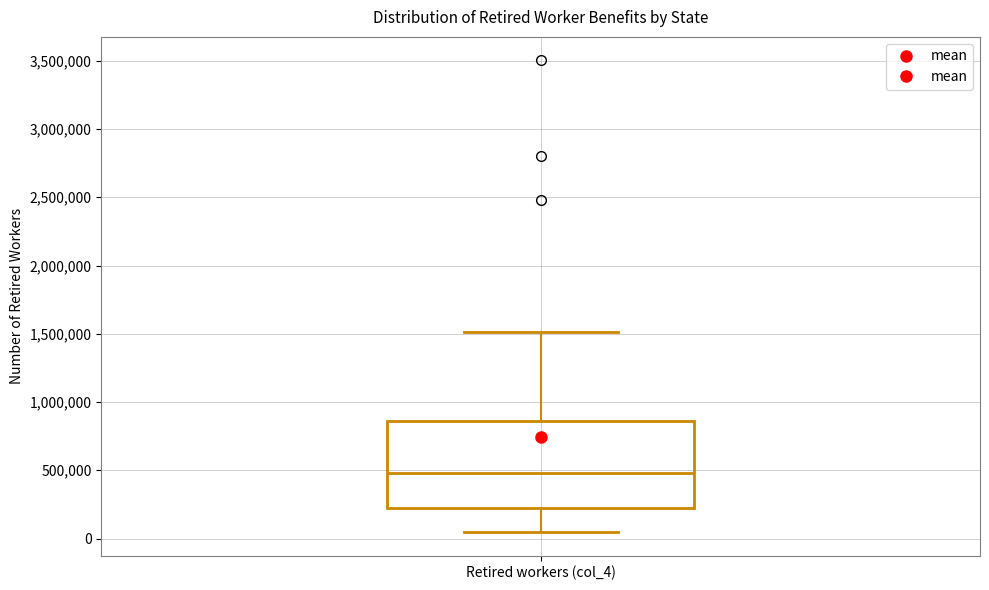

Transcribe this box plot: give where the median line is, the range the box spans, and where the two whiskers end, as read against the y-axis. The values are not printed on the chart, so give them approximately, as read against the axis.

median 500000, box 200000 to 850000, whiskers 50000 to 1500000